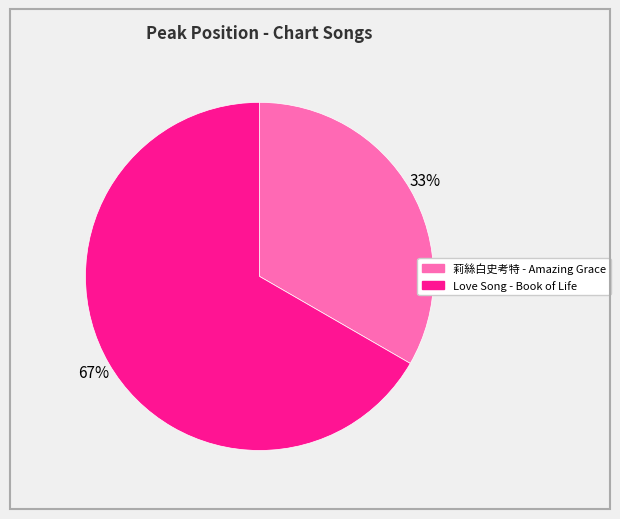

What is the largest slice in the pie chart?

Love Song - Book of Life